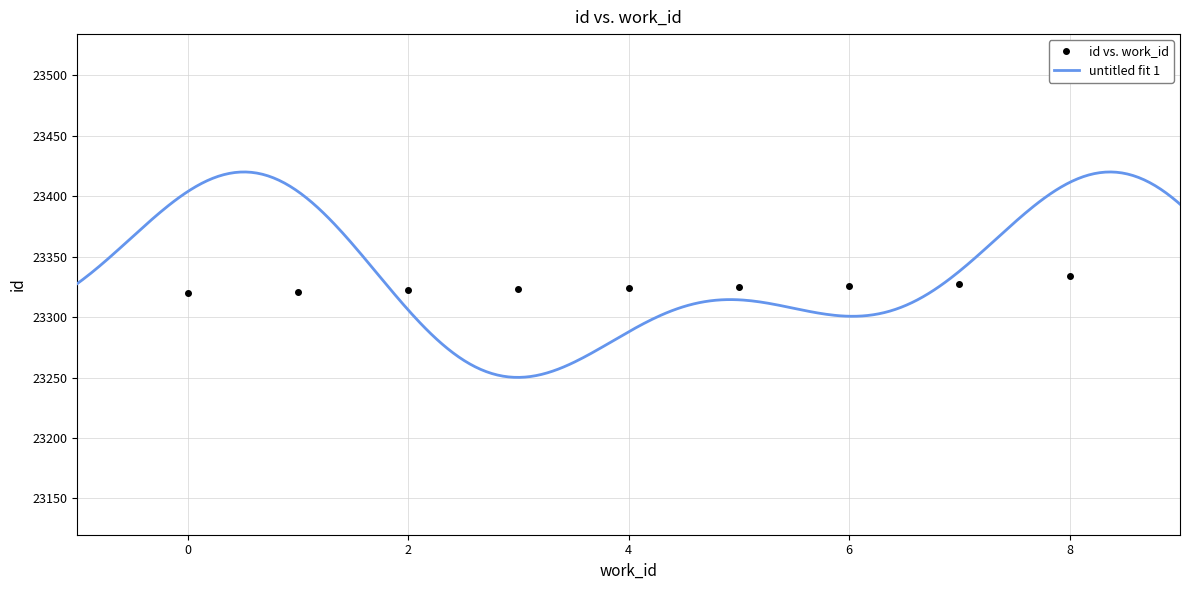

The chart shows a value of 11721 at 6428. True or false?

False